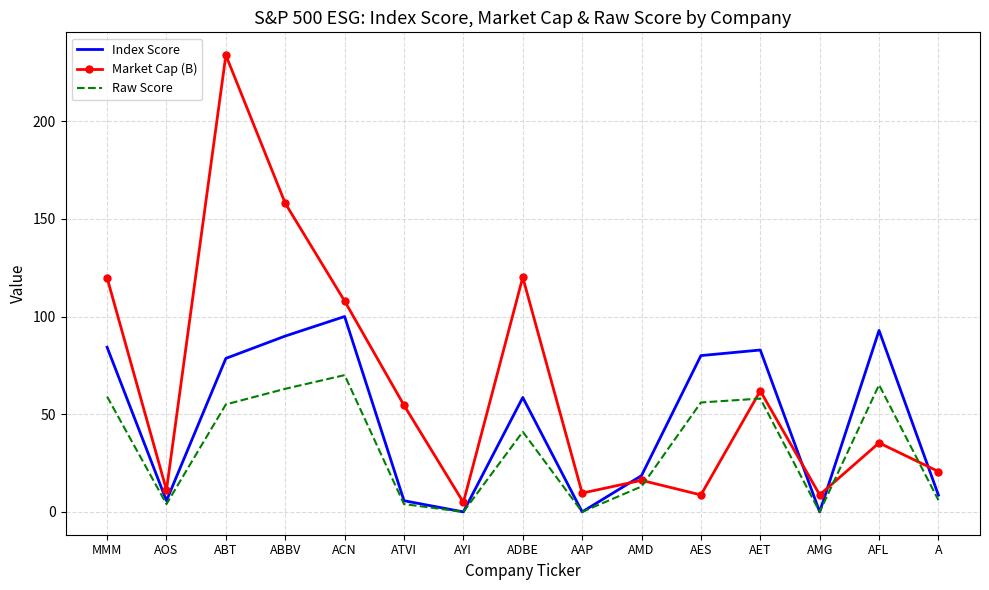

Rank the series by their maximum value, from lowest to highest.

Raw Score, Index Score, Market Cap (B)